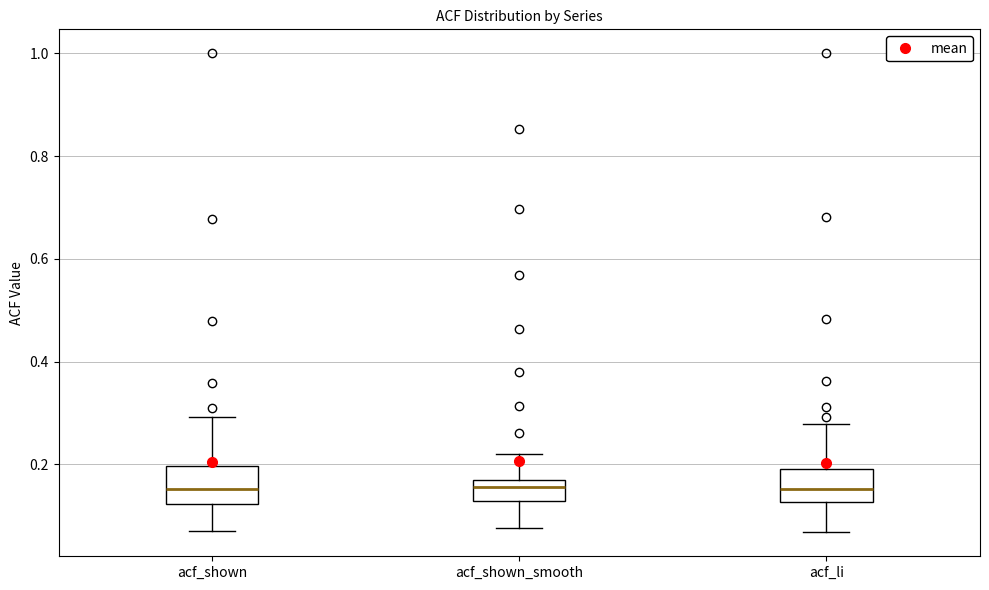

Reading left to right, transcribe this box plot: for each box, give where its median line is, the range the box spans, and where its two whiskers end, as read against the y-axis. The values are not printed on the chart, so give them approximately, as read against the axis.

acf_shown: median 0.16, box 0.12 to 0.20, whiskers 0.08 to 0.30
acf_shown_smooth: median 0.16 (just below the box's upper edge), box 0.12 to 0.16, whiskers 0.08 to 0.22
acf_li: median 0.16, box 0.12 to 0.20, whiskers 0.06 to 0.28